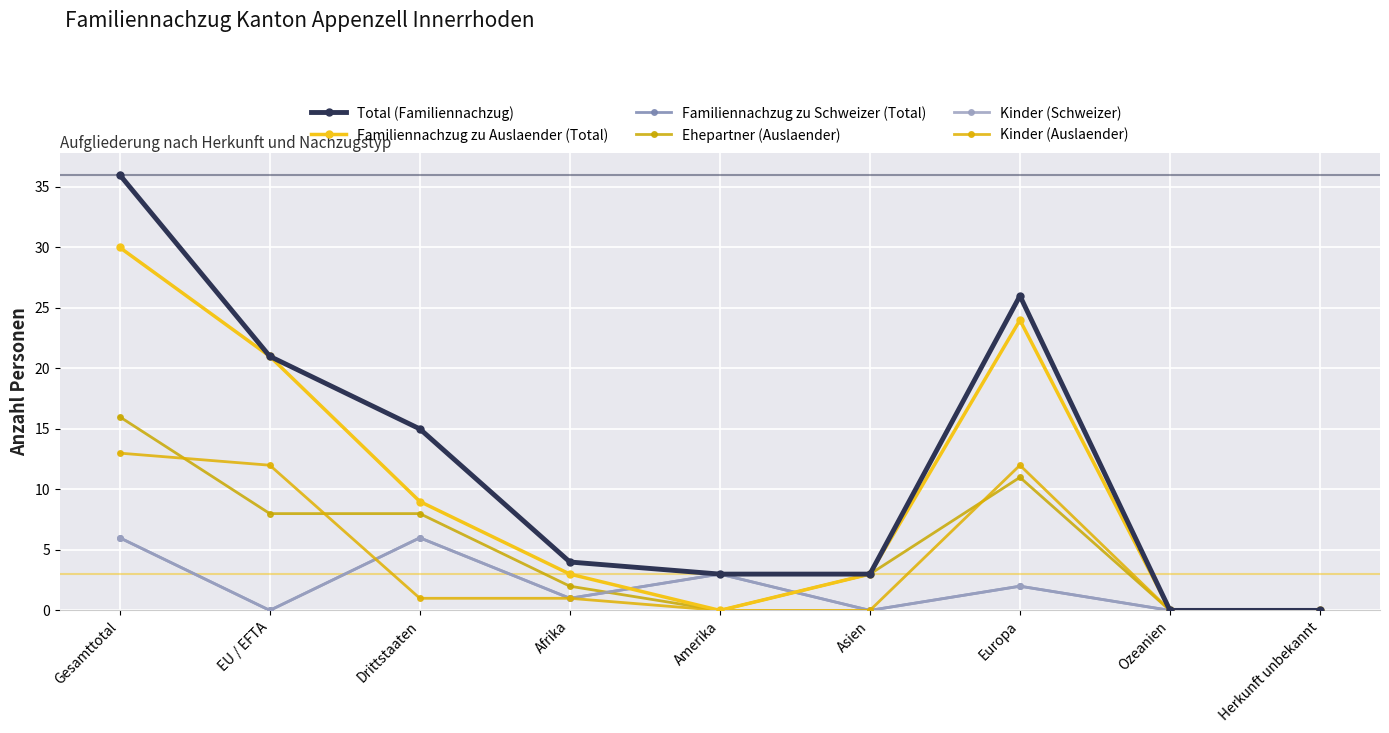

Does the chart have visible grid lines?

Yes